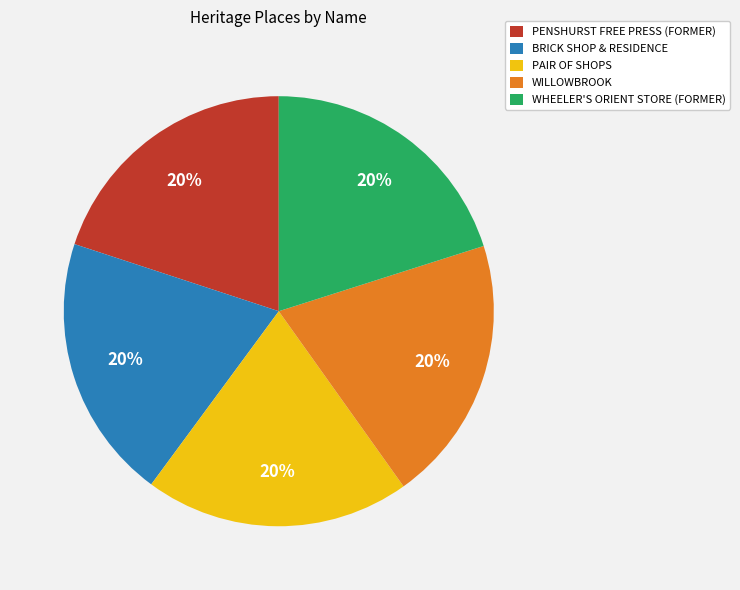

True or false: PAIR OF SHOPS accounts for 11% of the total.

False